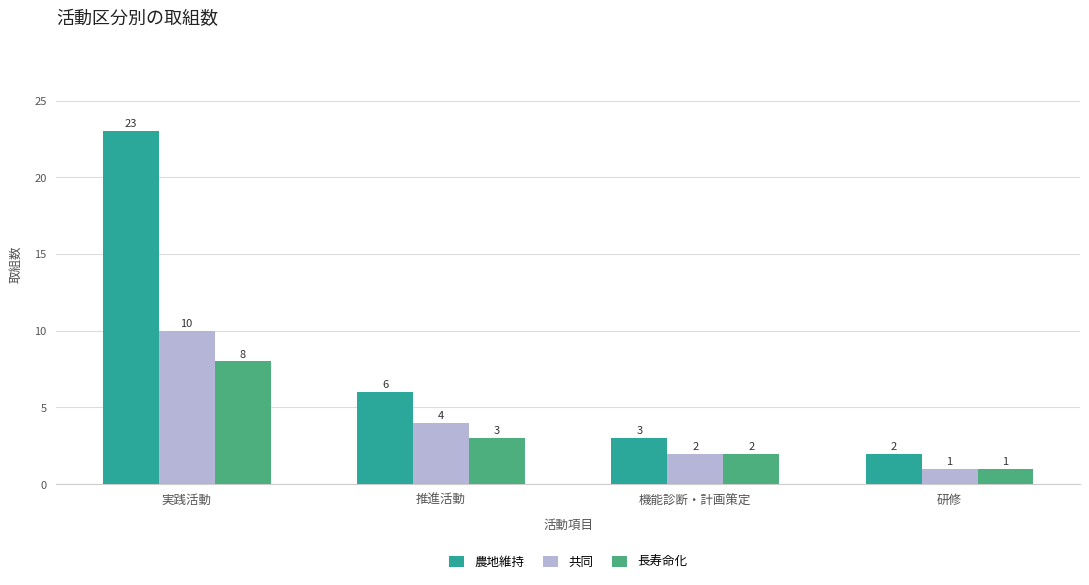

At how many categories does at least one series exceed 16?

1